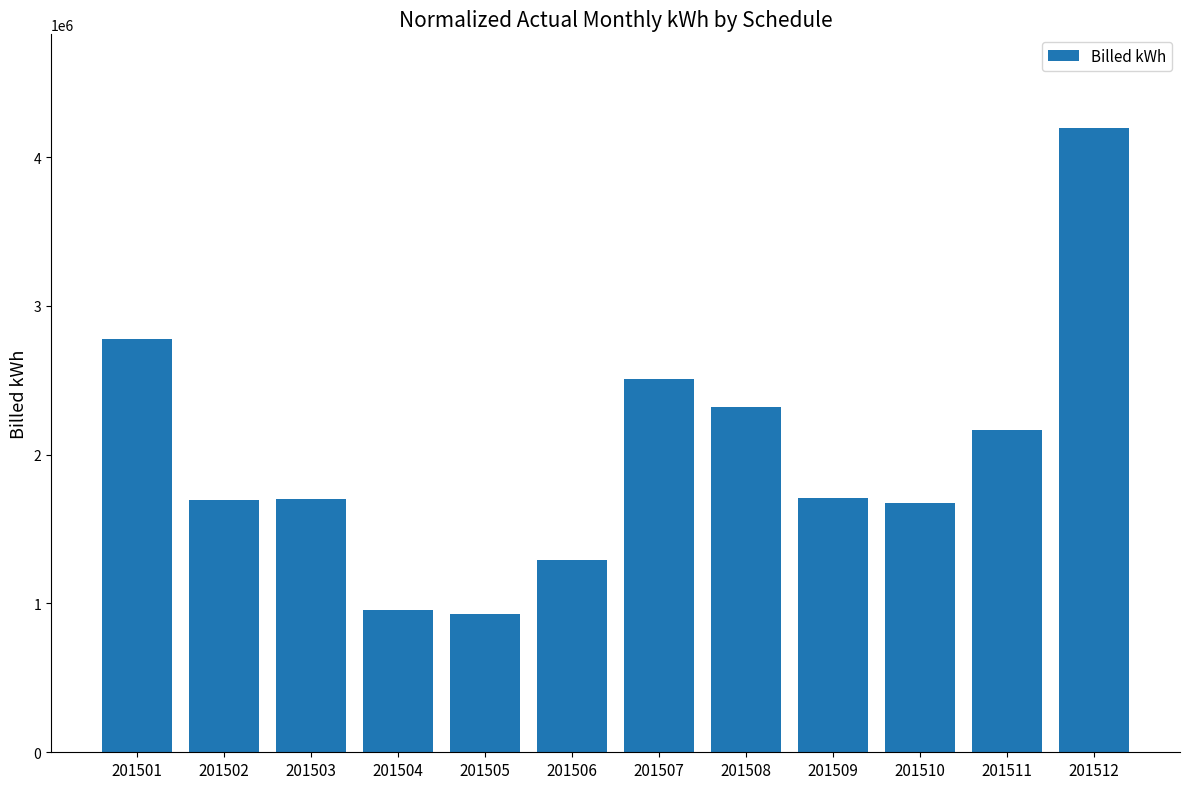

What is the difference between the values at 201509 and 201506?

413971.0